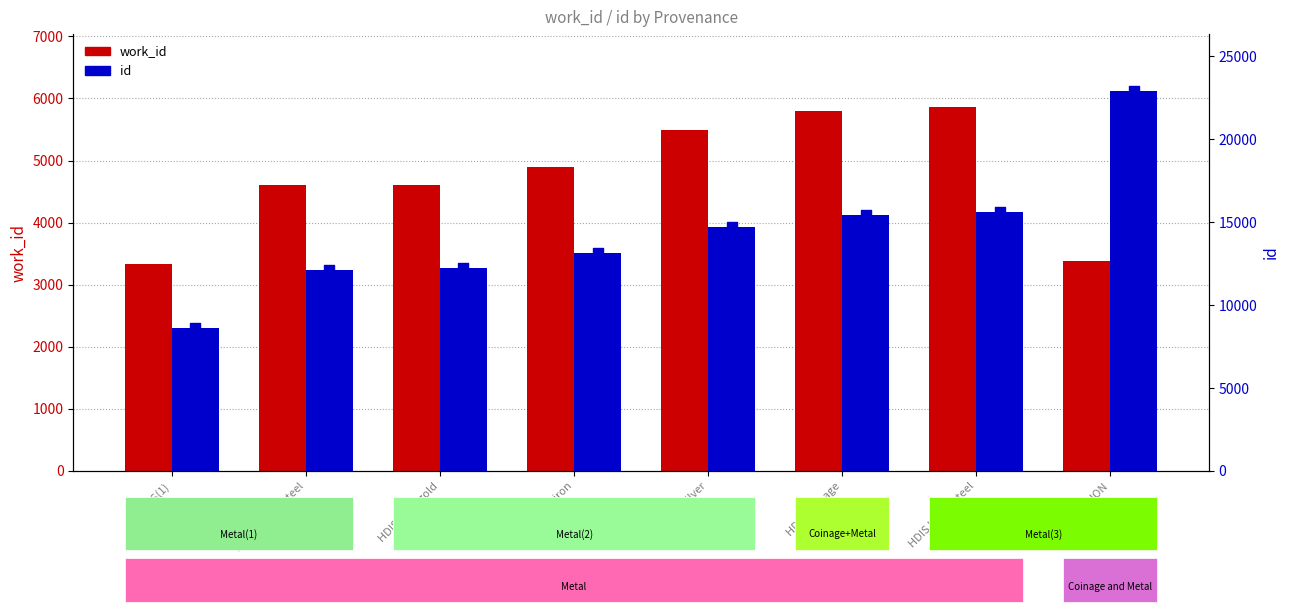

At how many categories does at least one series exceed 15463?

2